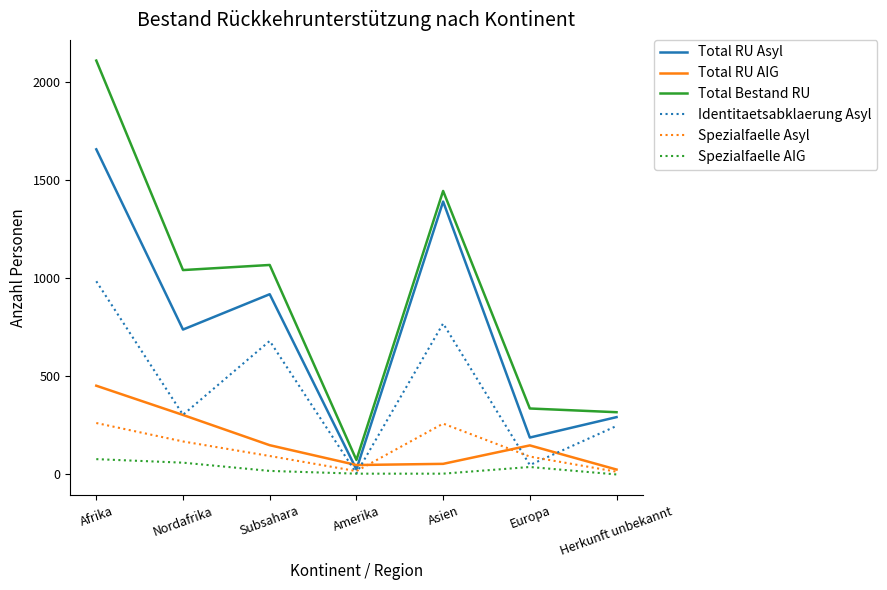

The Spezialfaelle Asyl series shows 168 at Nordafrika. True or false?

True